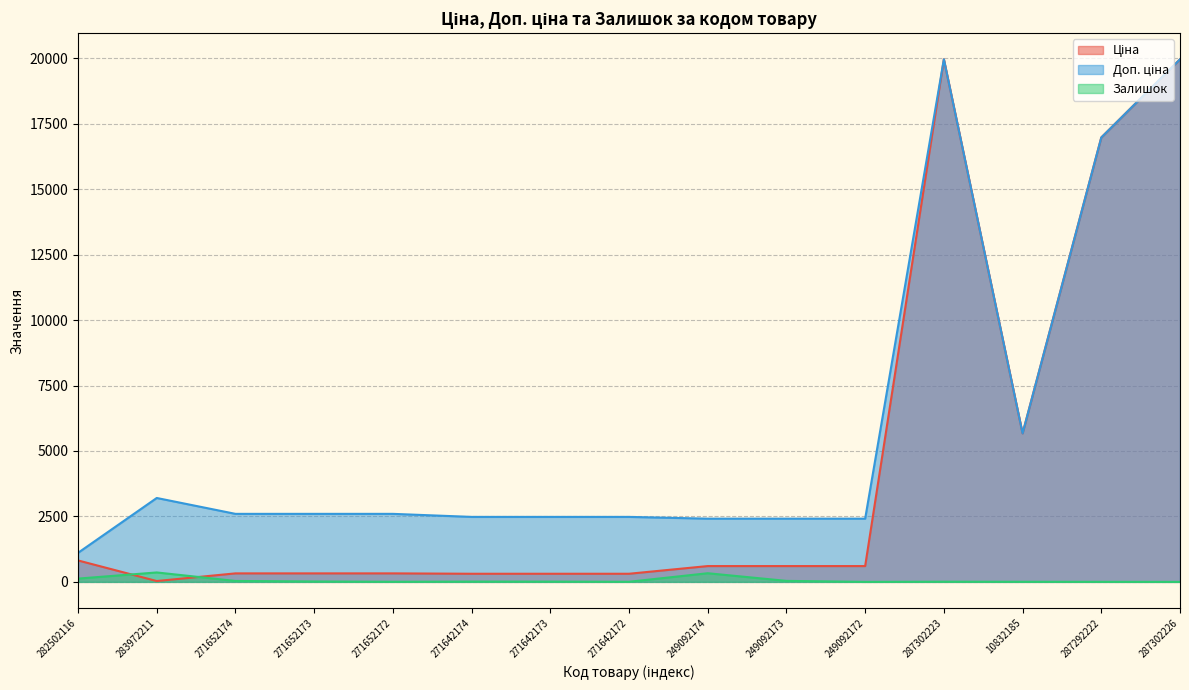

At which category is the sum across all series the highest?

287302223